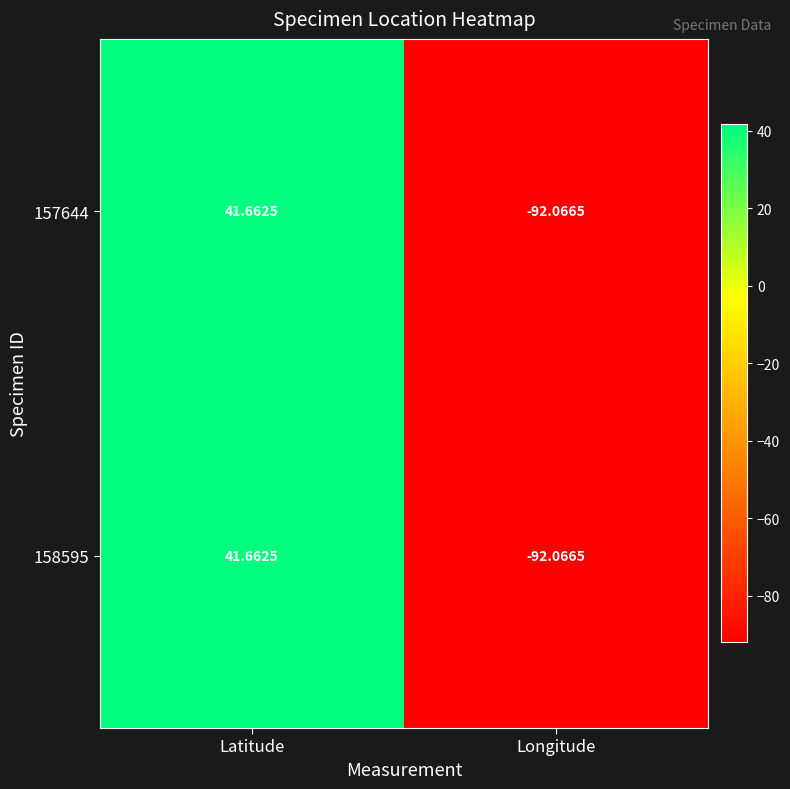

At which label does 158595 reach its peak?

Latitude